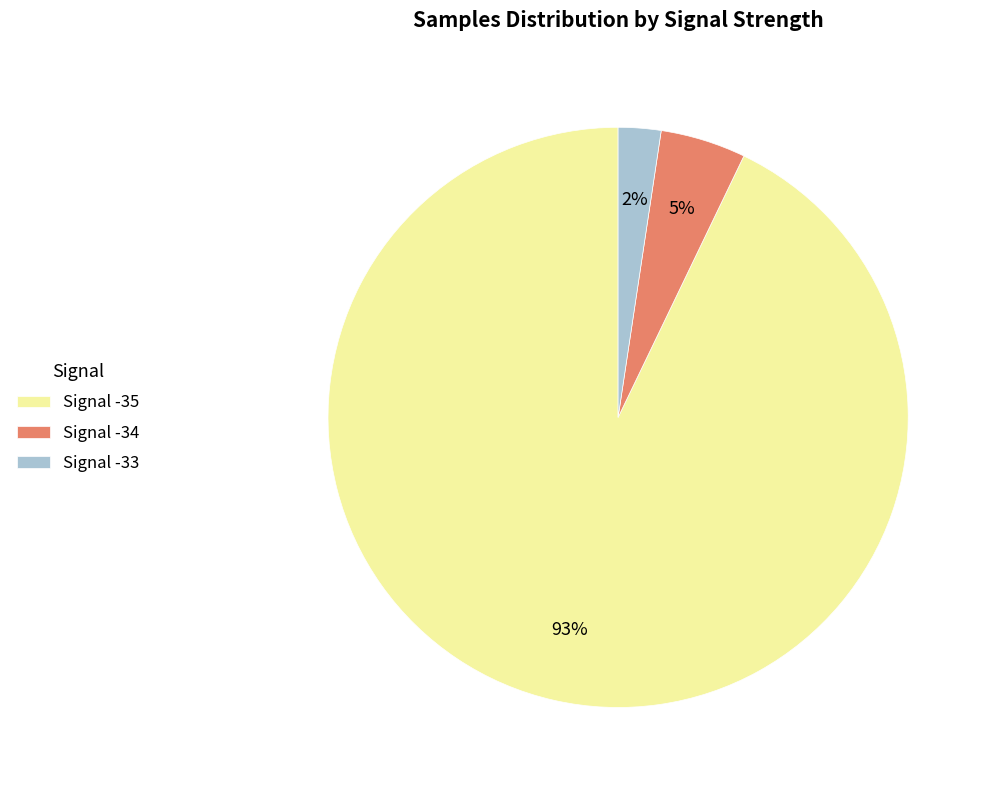

Which has a higher value, Signal -35 or Signal -33?

Signal -35